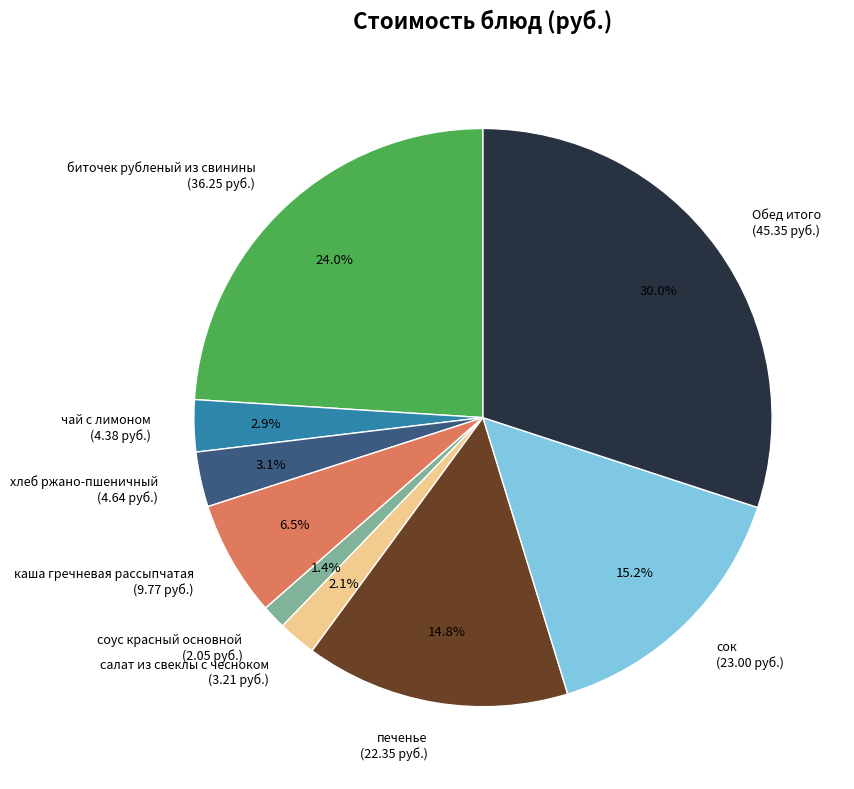

How many segments does this pie chart have?

9